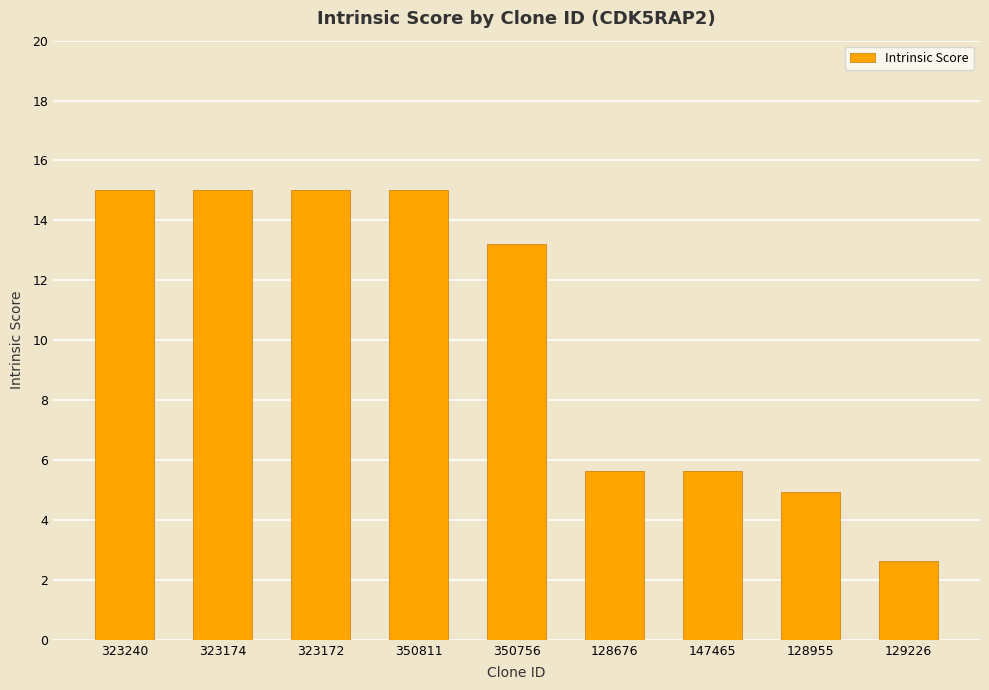

True or false: the data shows 9.4 at 323174.

False